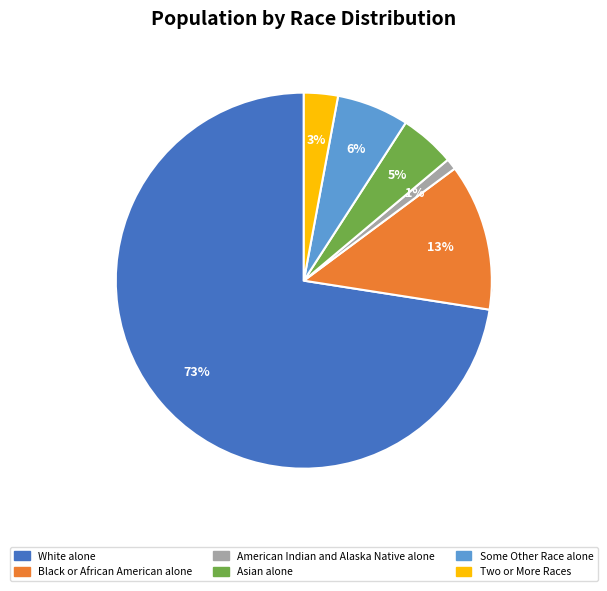

Does any single category account for the majority?

Yes